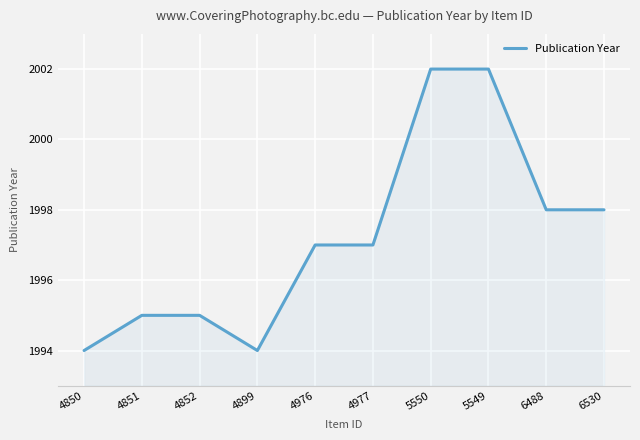

Reading left to right, what are all the values shown in this chart?

1994	1995	1995	1994	1997	1997	2002	2002	1998	1998